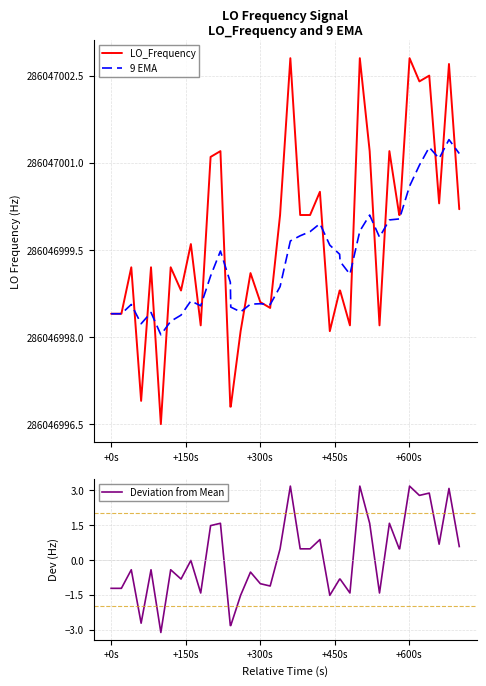

What is the lowest value of the Deviation from Mean series?

-3.1